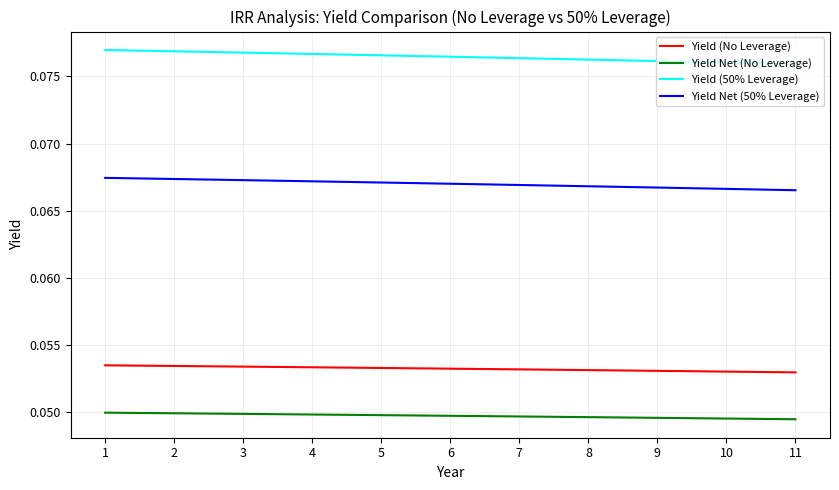

True or false: Yield (50% Leverage) has a value of 0.0 at 2.

False